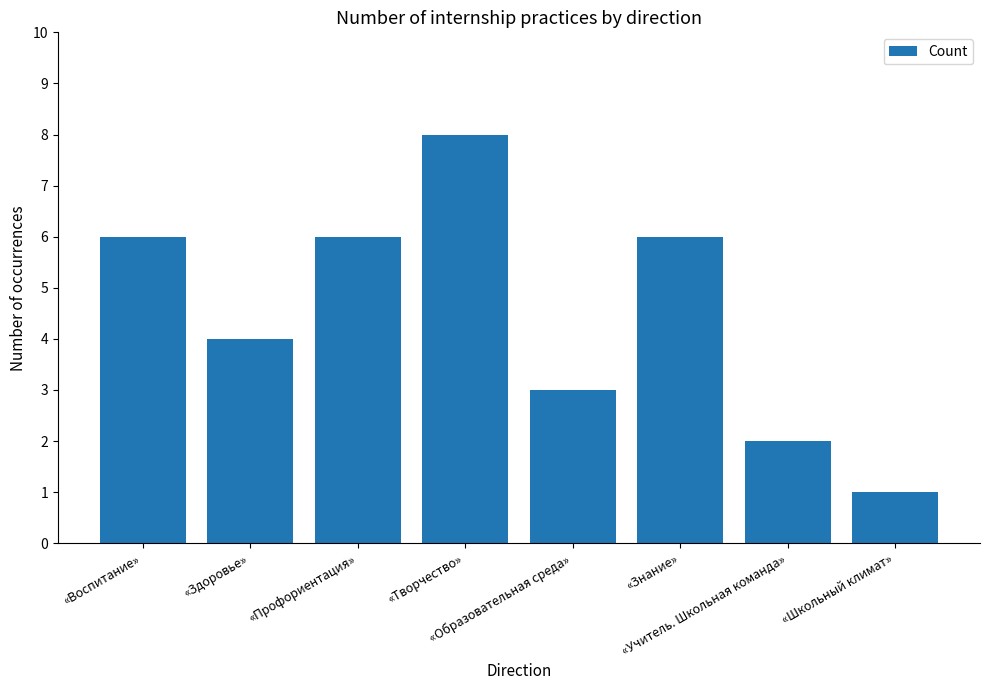

The chart shows a value of 4 at «Здоровье». True or false?

True